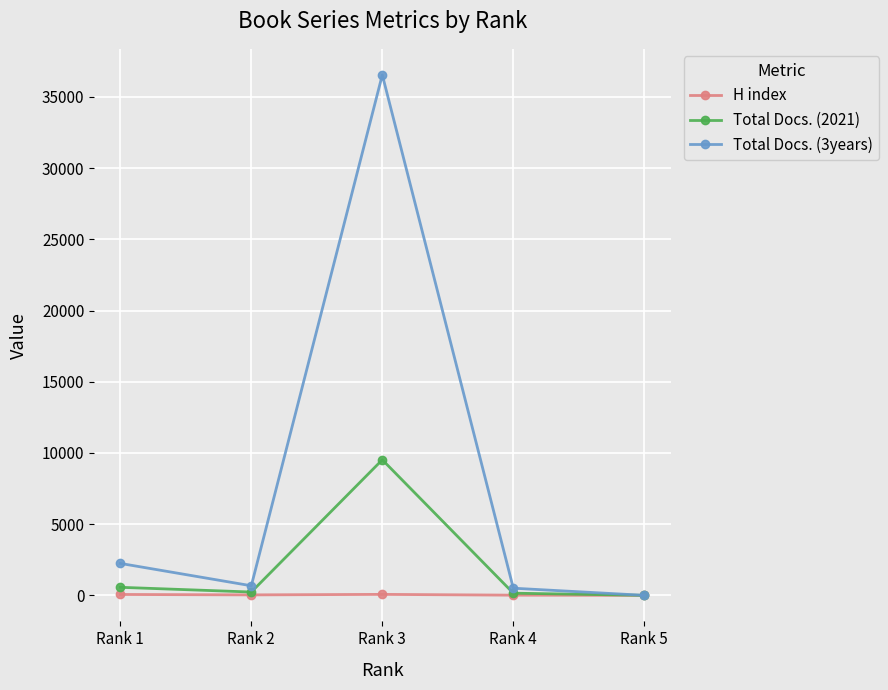

Which series changed the most between Rank 1 and Rank 3?

Total Docs. (3years)